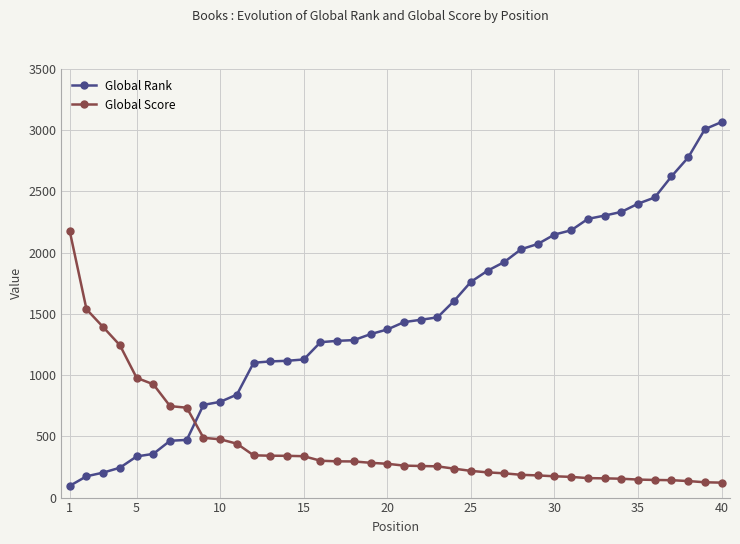

Which series has the widest spread of values?

Global Rank